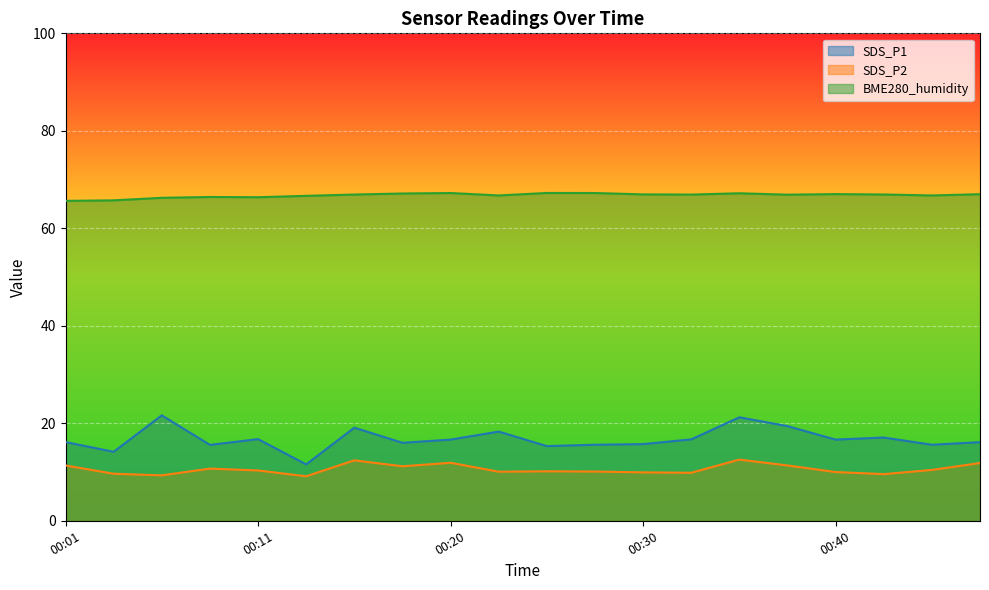

How many data points in BME280_humidity are above 66?

18